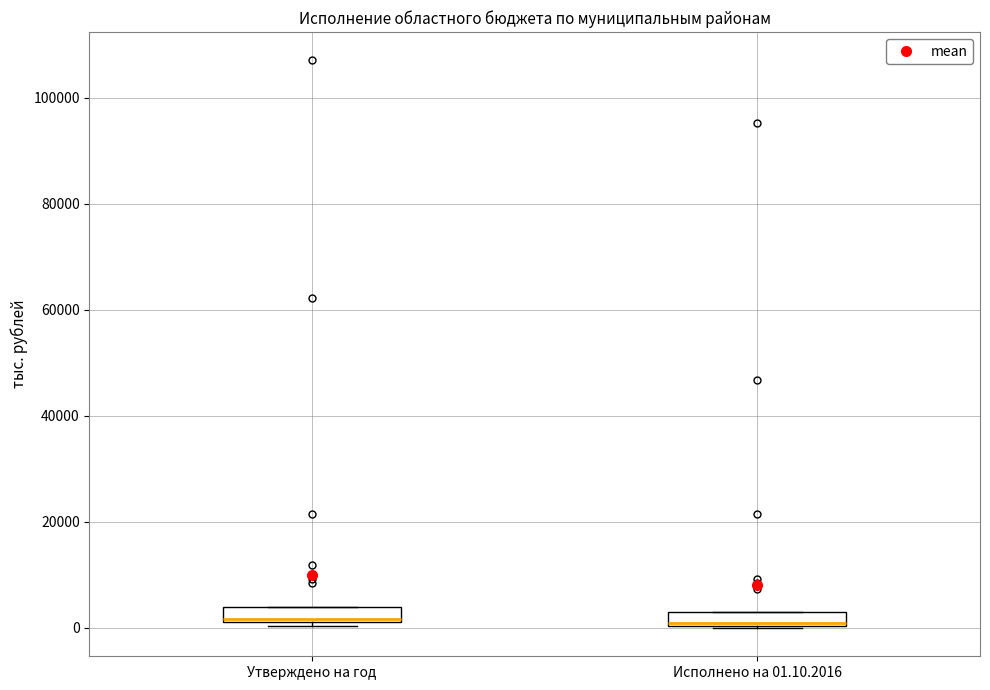

Where is the lower edge of the box for Утверждено на год on the y-axis? The values are not printed on the chart, so give them approximately, as read against the axis.

2000